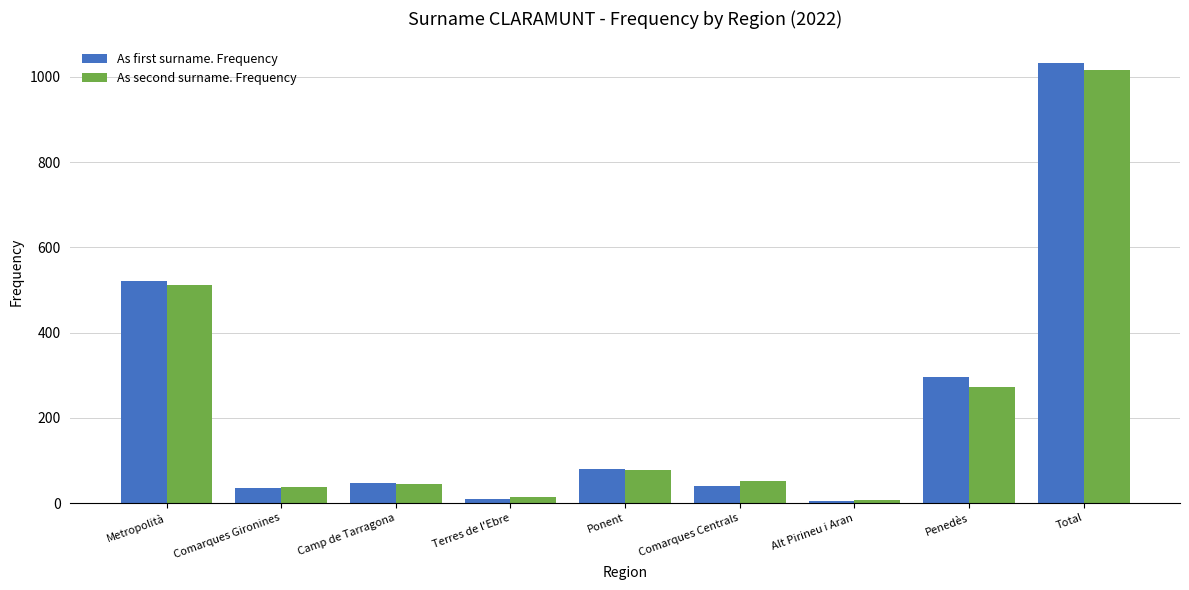

Which label corresponds to the largest value in the chart?

Total